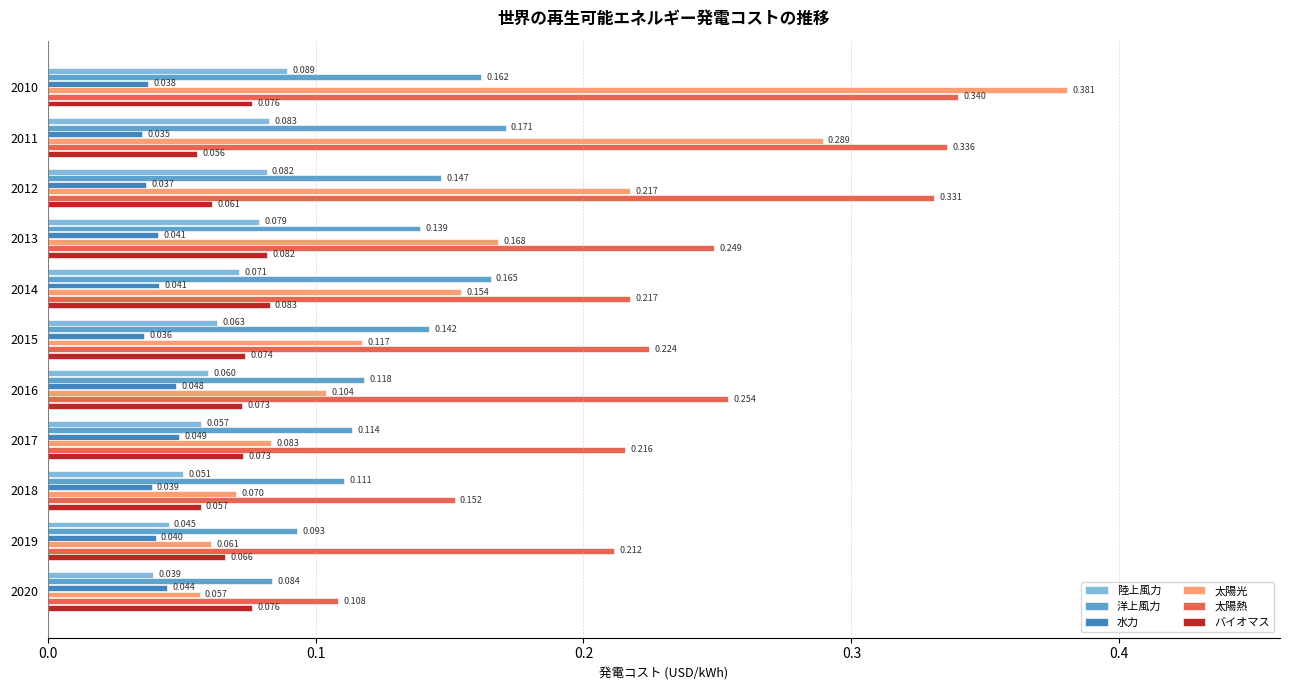

Which series has the largest total across all categories?

太陽熱